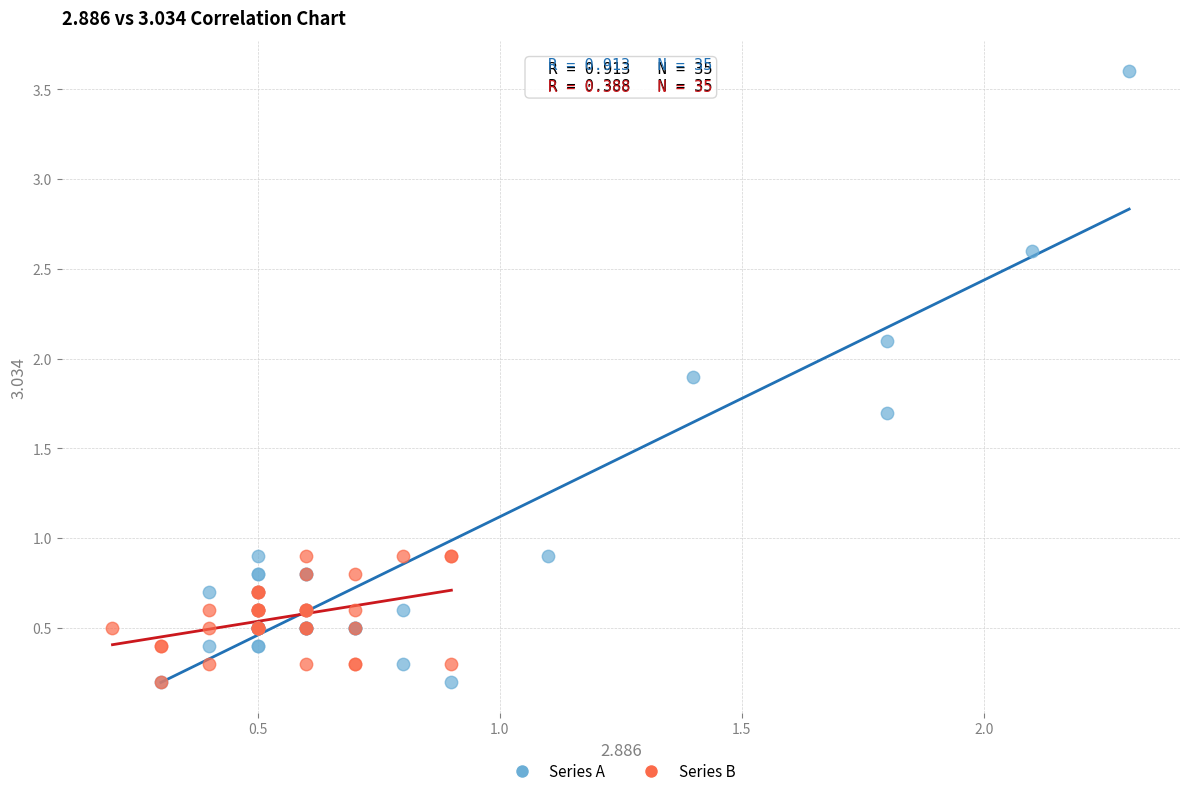

Which series contains the highest Y value?

Series A